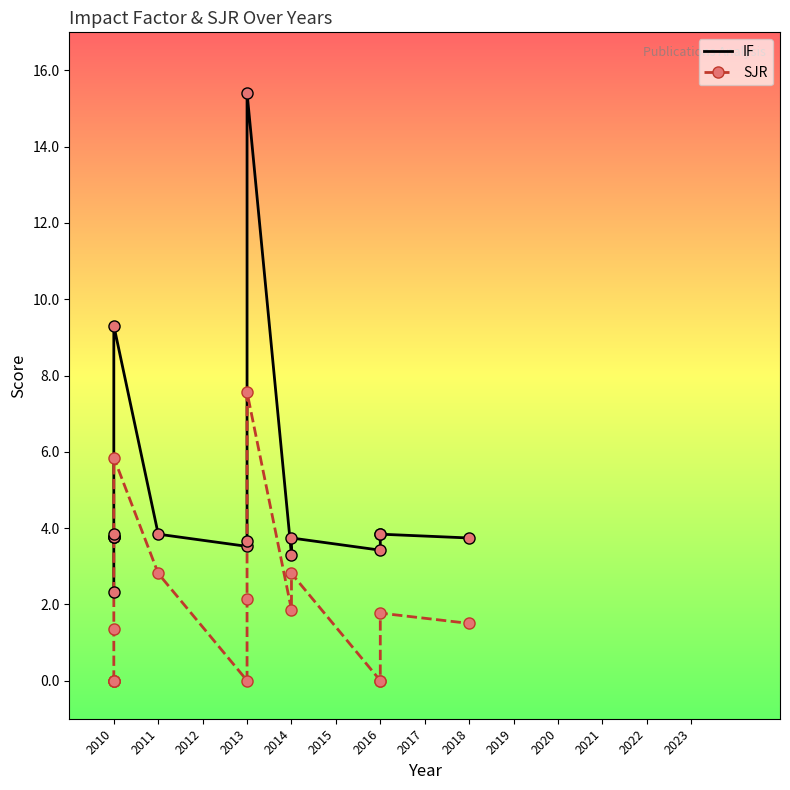

Between 2010 and 2013, which series saw the biggest shift?

IF